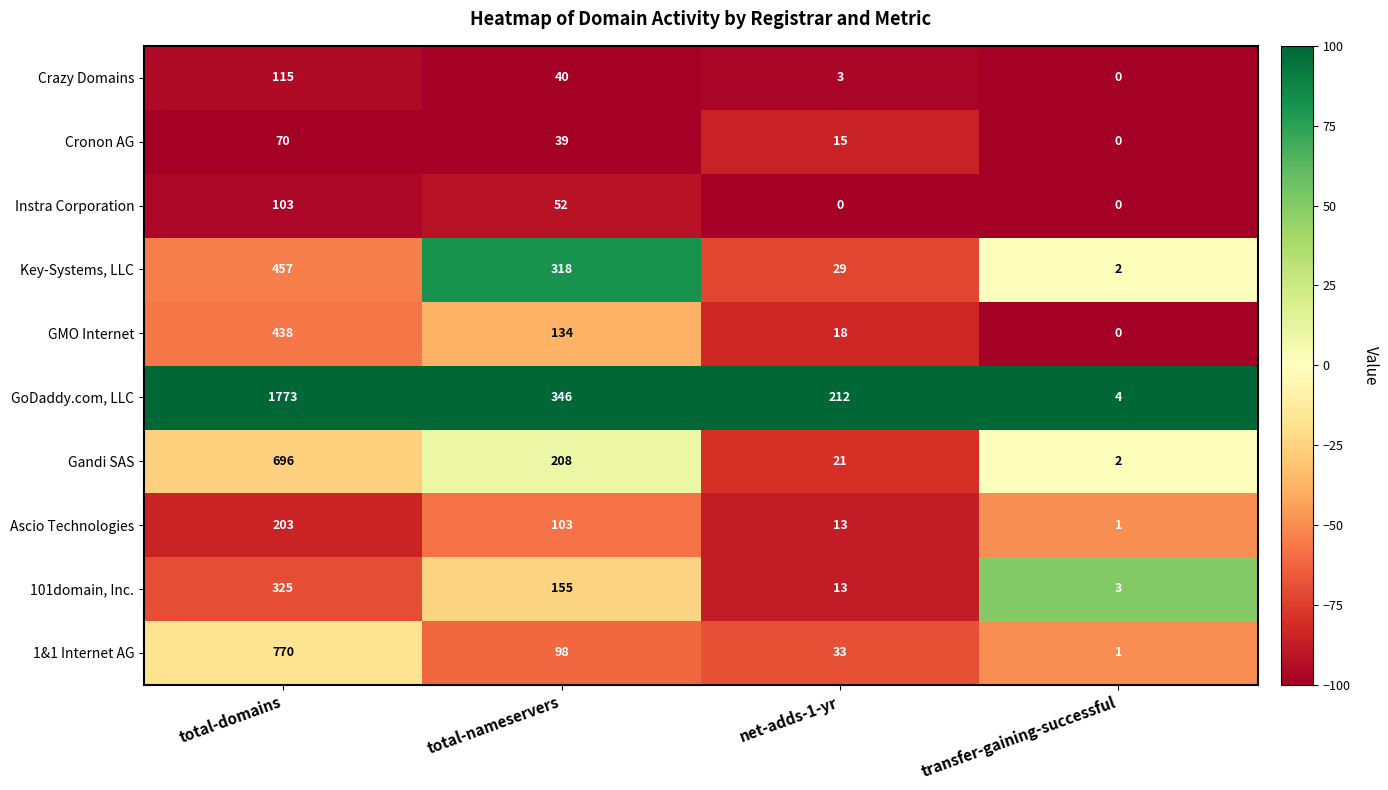

What is the minimum value shown in the chart?

0